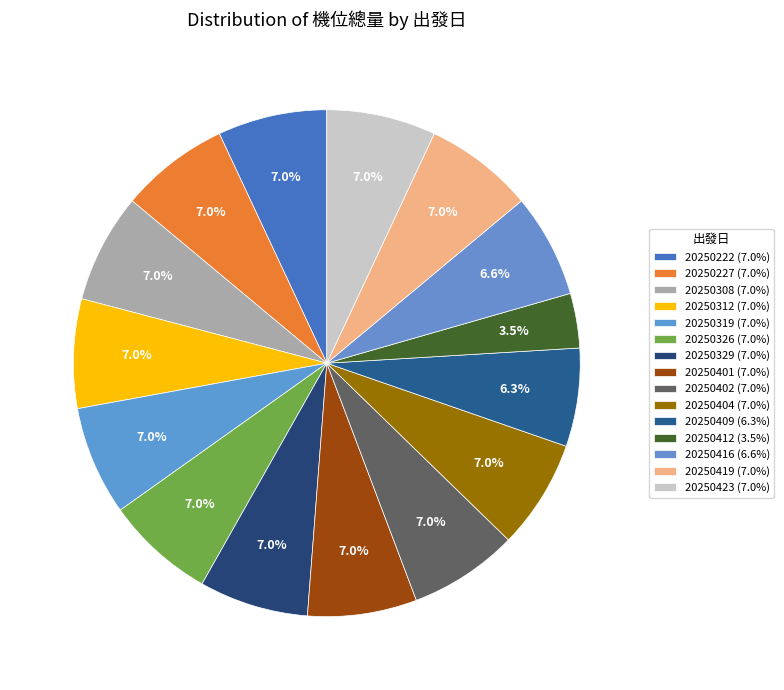

How many slices are in this pie chart?

15